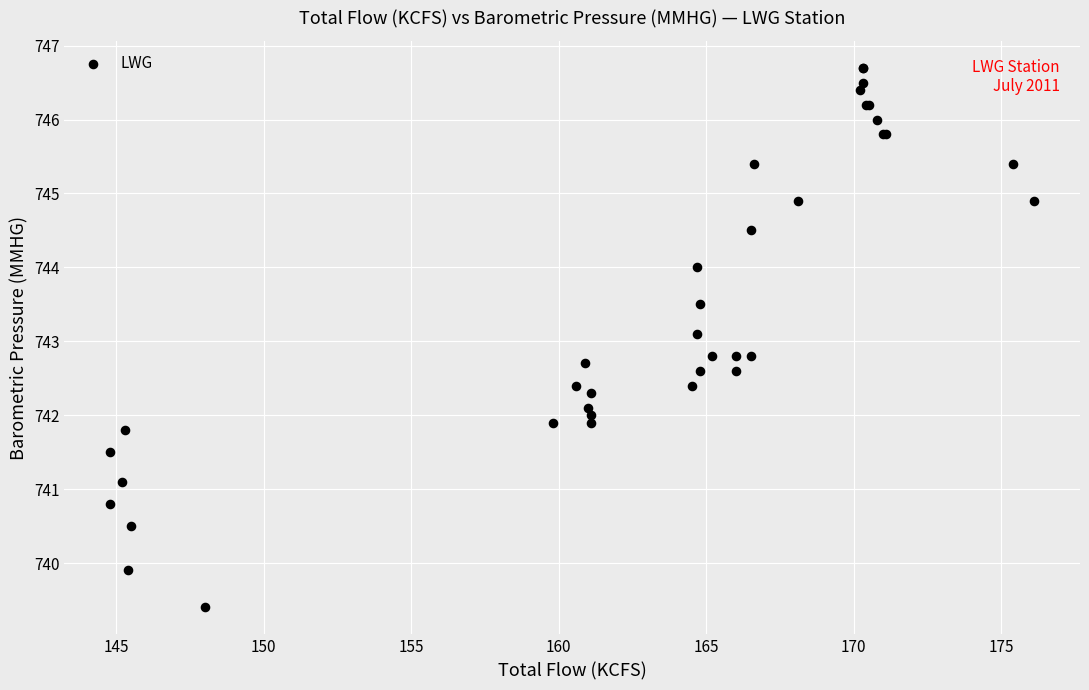

What Y value in the scatter plot is closest to 743?

743.1